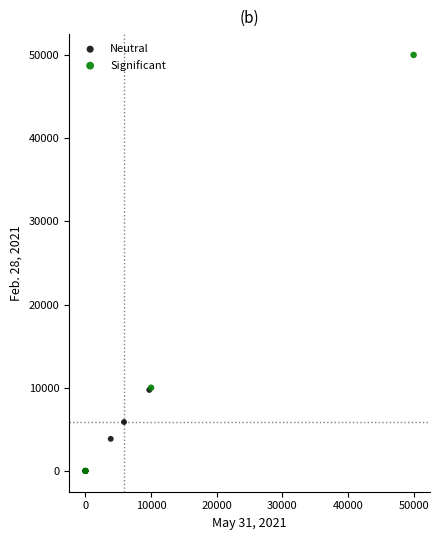

Which series has the largest Y range (max minus min)?

Significant